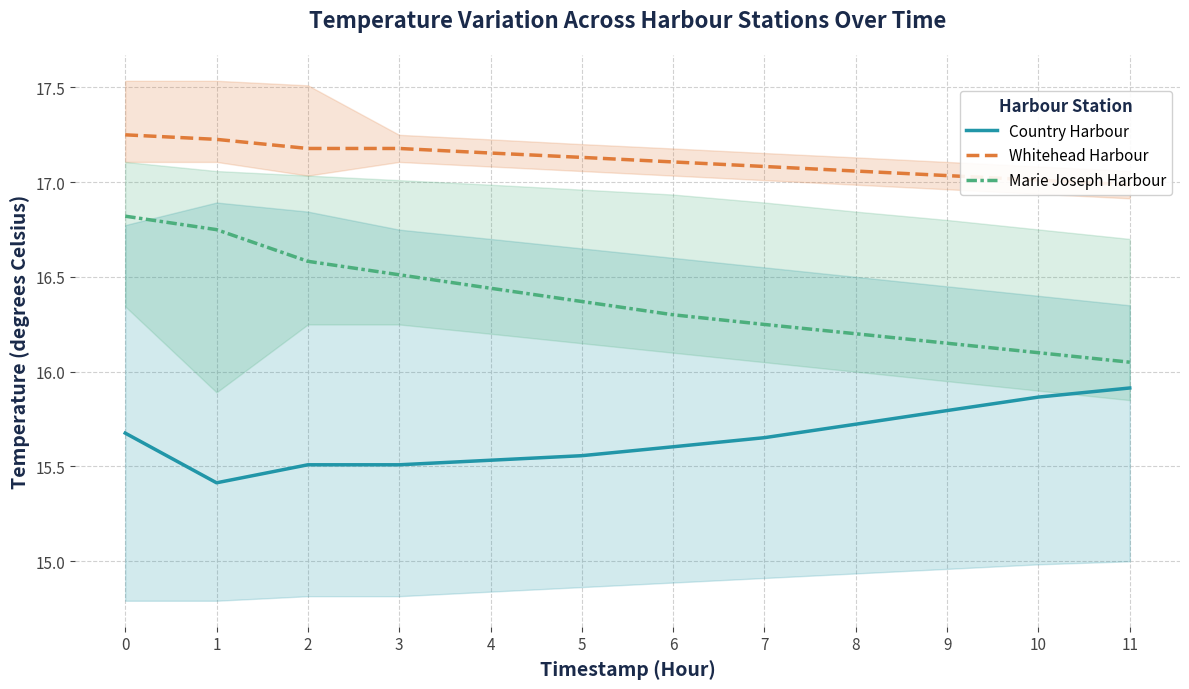

What is the highest value of the Marie Joseph Harbour series?

16.8